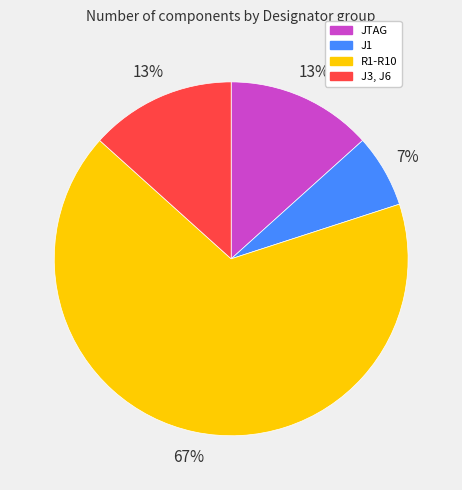

Is it true that R1-R10 is 76% of the pie?

False